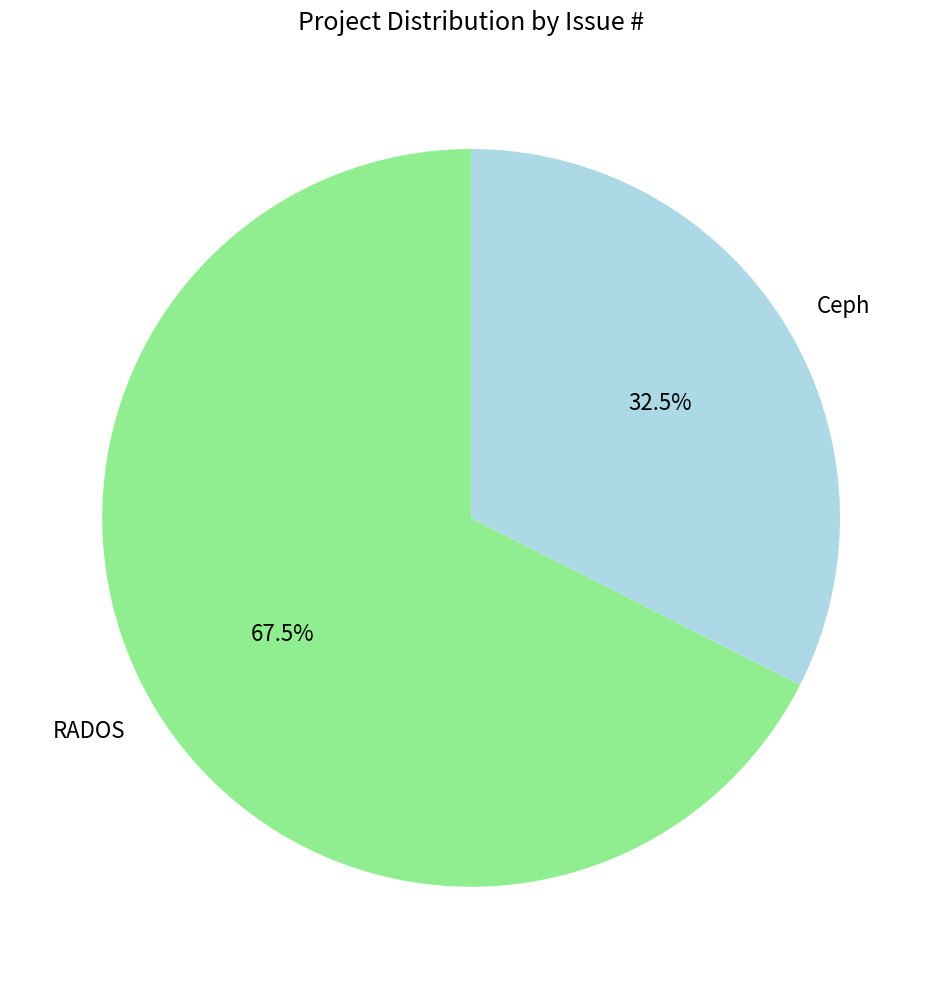

Is there a majority slice in this chart?

Yes